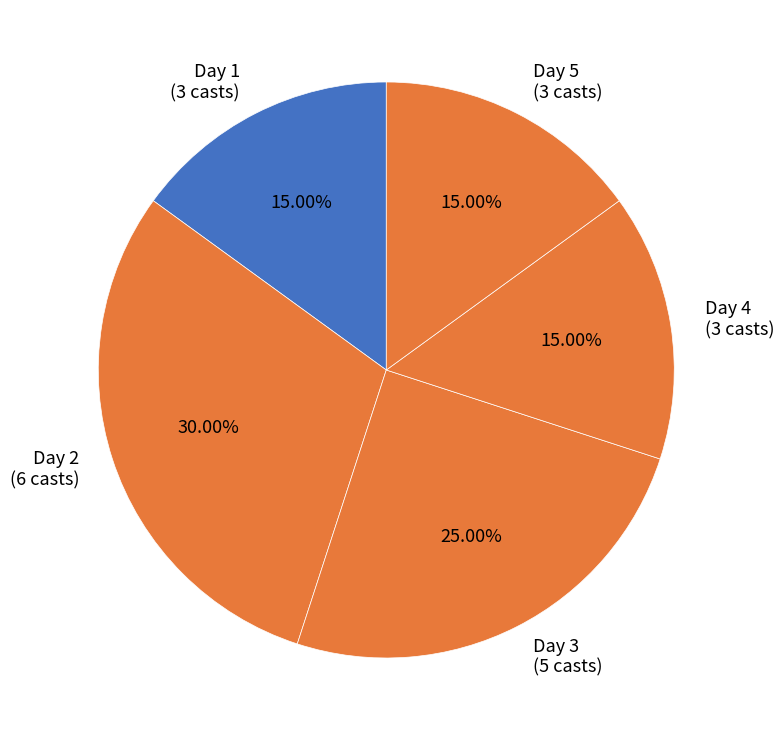

Is the sum of Day 1 and Day 3 greater than half?

No